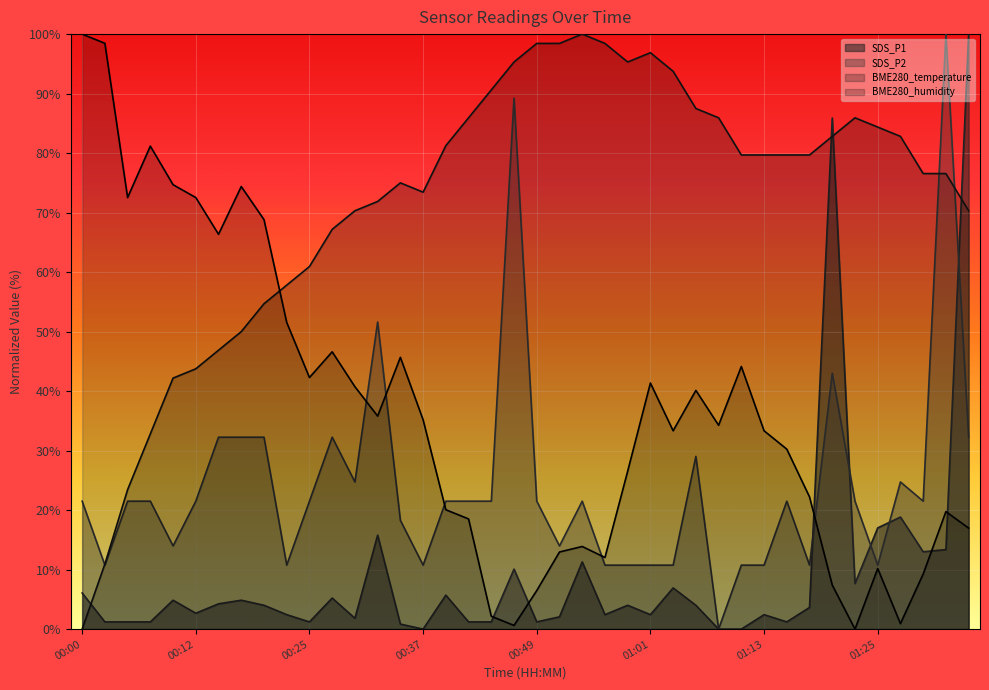

What is the label of the 31st point from the left?

01:13